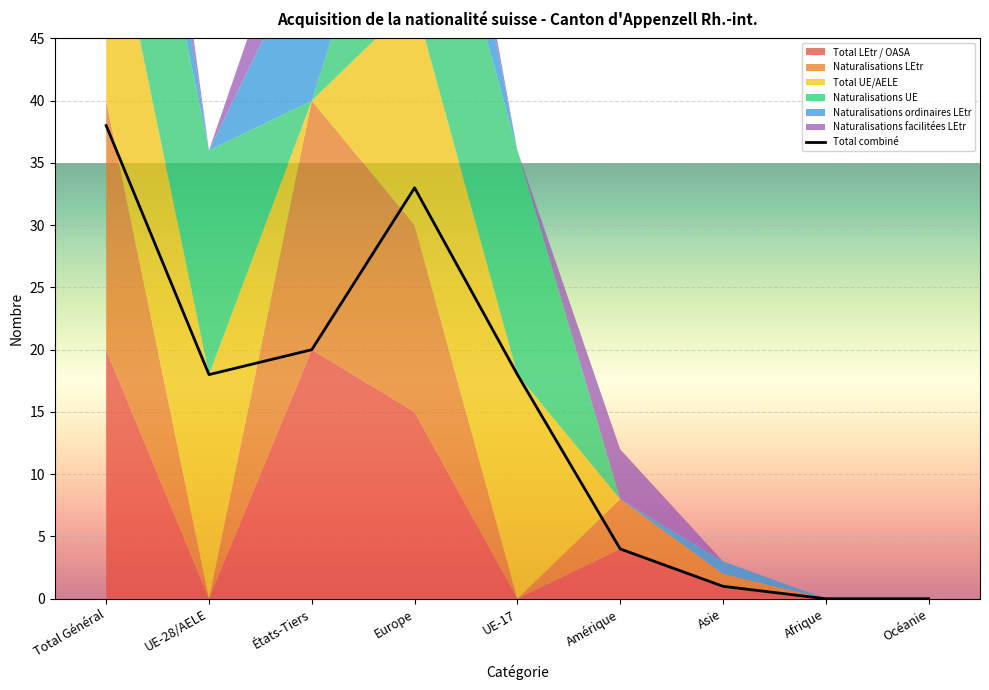

Reading left to right, extract all data points from this chart.

Total LEtr / OASA: Total Général=20	UE-28/AELE=0	États-Tiers=20	Europe=15	UE-17=0	Amérique=4	Asie=1	Afrique=0	Océanie=0
Naturalisations LEtr: Total Général=20	UE-28/AELE=0	États-Tiers=20	Europe=15	UE-17=0	Amérique=4	Asie=1	Afrique=0	Océanie=0
Total UE/AELE: Total Général=18	UE-28/AELE=18	États-Tiers=0	Europe=18	UE-17=18	Amérique=0	Asie=0	Afrique=0	Océanie=0
Naturalisations UE: Total Général=18	UE-28/AELE=18	États-Tiers=0	Europe=18	UE-17=18	Amérique=0	Asie=0	Afrique=0	Océanie=0
Naturalisations ordinaires LEtr: Total Général=13	UE-28/AELE=0	États-Tiers=13	Europe=12	UE-17=0	Amérique=0	Asie=1	Afrique=0	Océanie=0
Naturalisations facilitées LEtr: Total Général=7	UE-28/AELE=0	États-Tiers=7	Europe=3	UE-17=0	Amérique=4	Asie=0	Afrique=0	Océanie=0